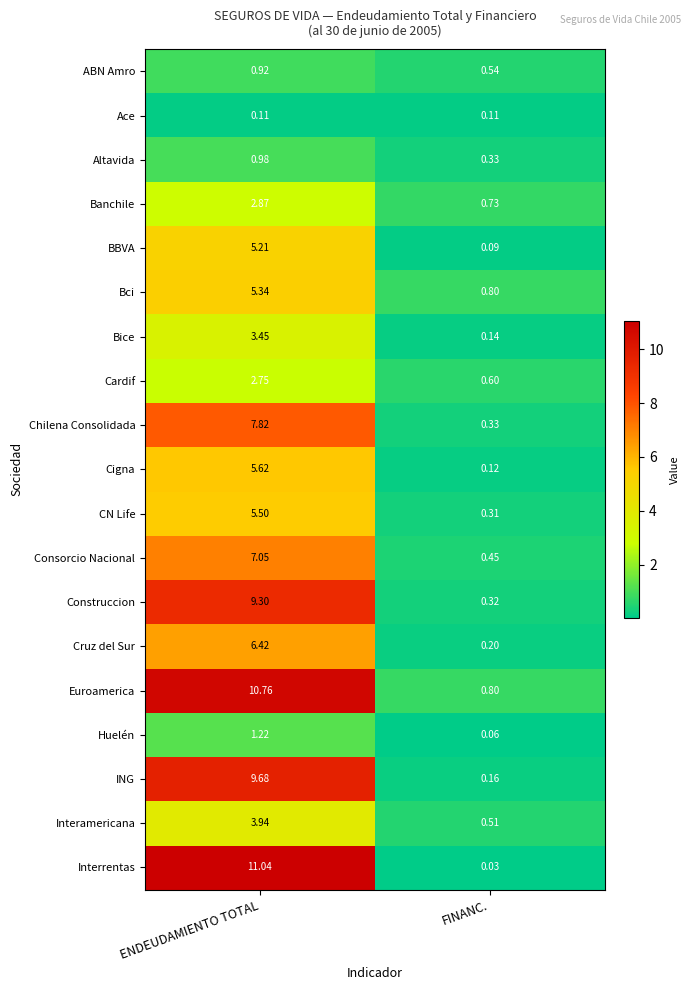

List the labels in order of CN Life value, largest first.

ENDEUDAMIENTO TOTAL, FINANC.